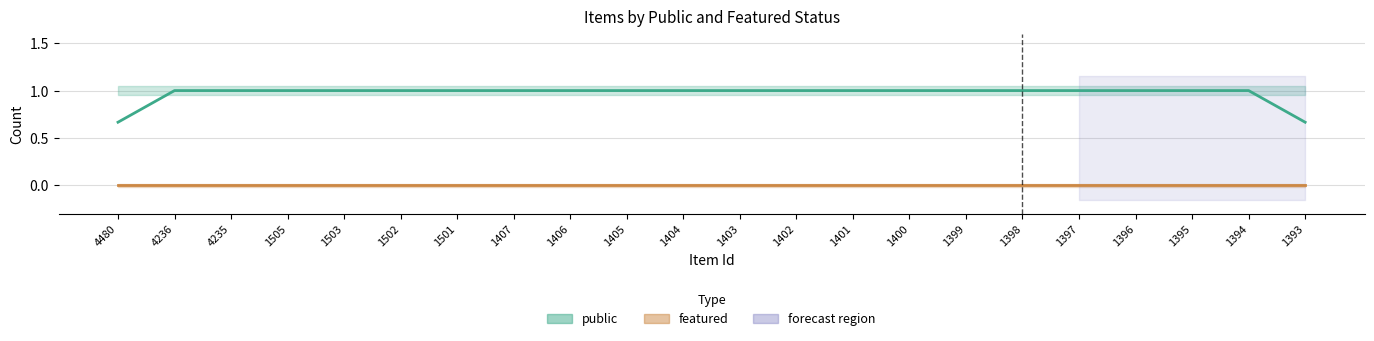

What value does the public series have at 1505?

1.0